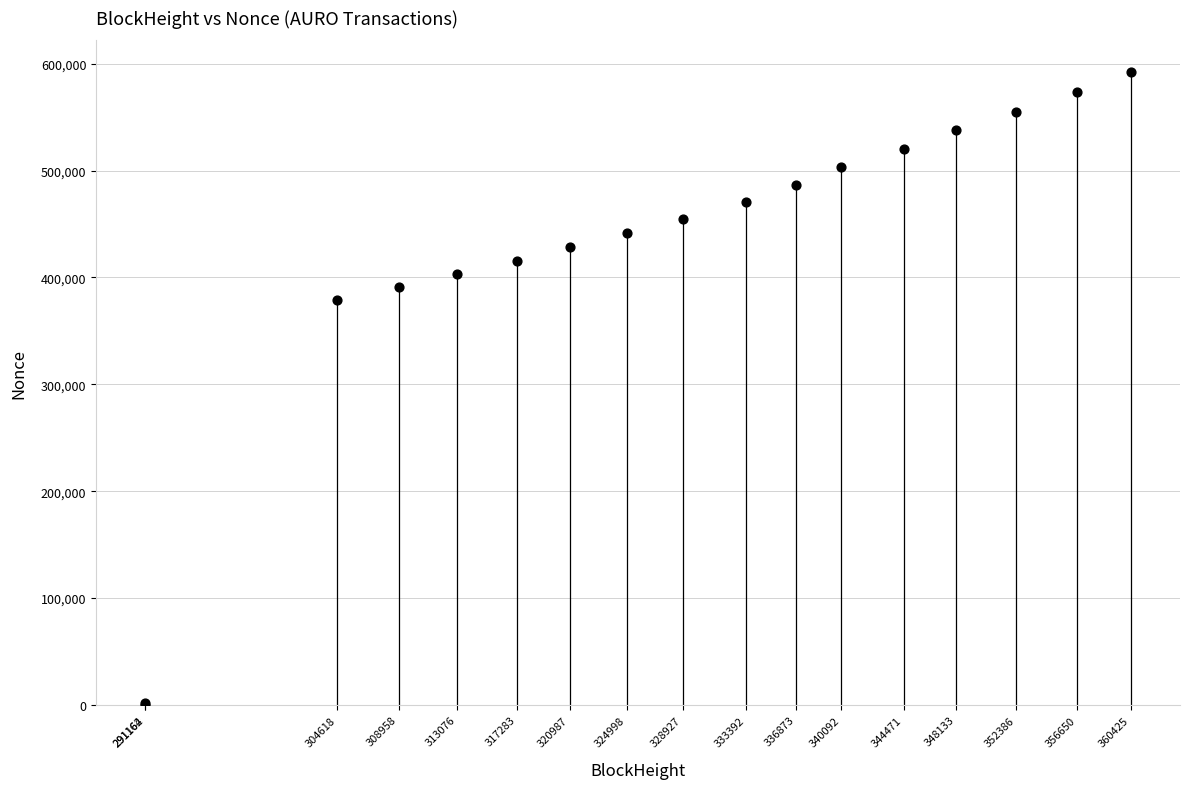

What Y value in the scatter plot is closest to 296134?

378818